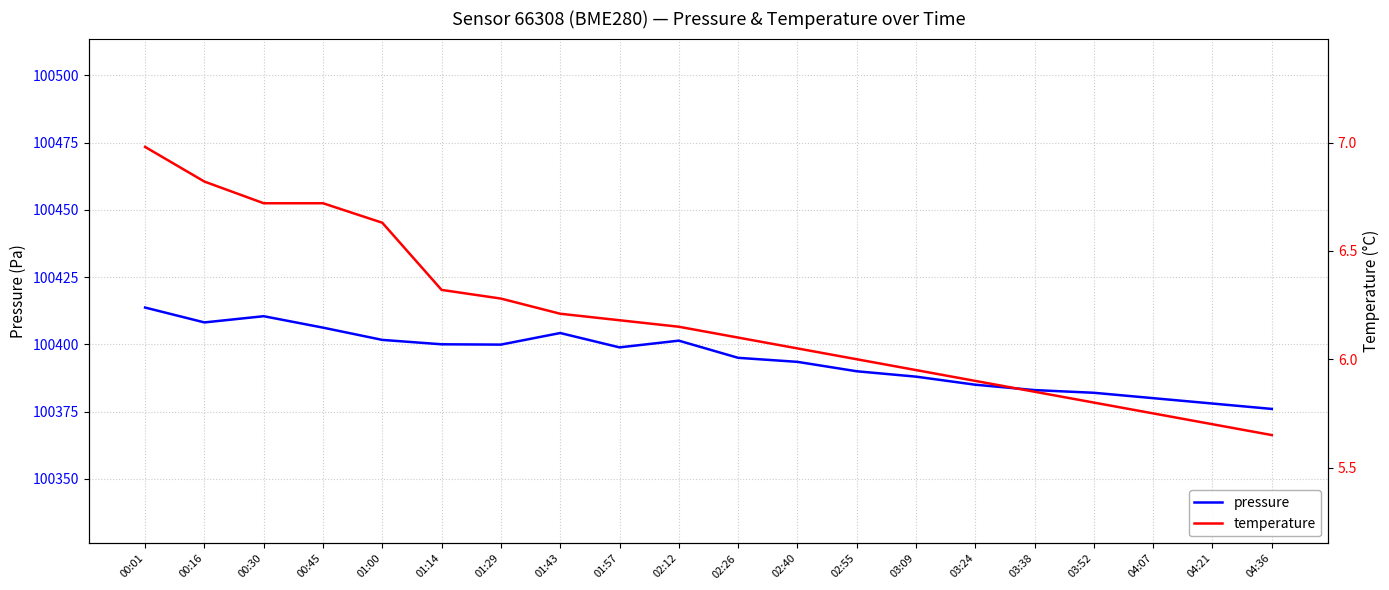

Rank the series by their average value, from lowest to highest.

temperature, pressure